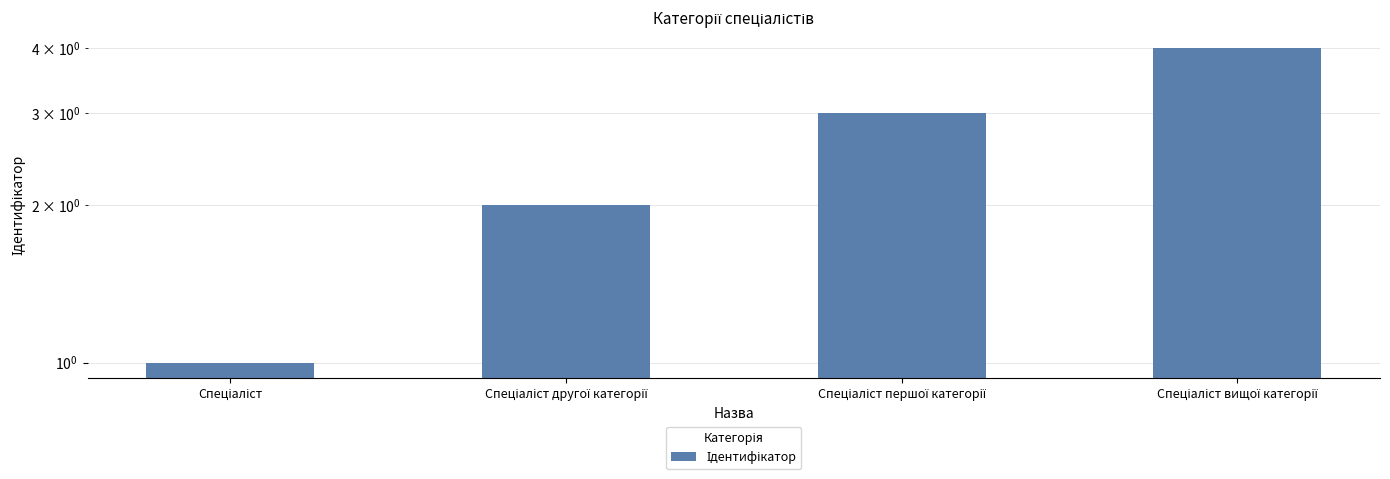

How many data points are above 3?

1